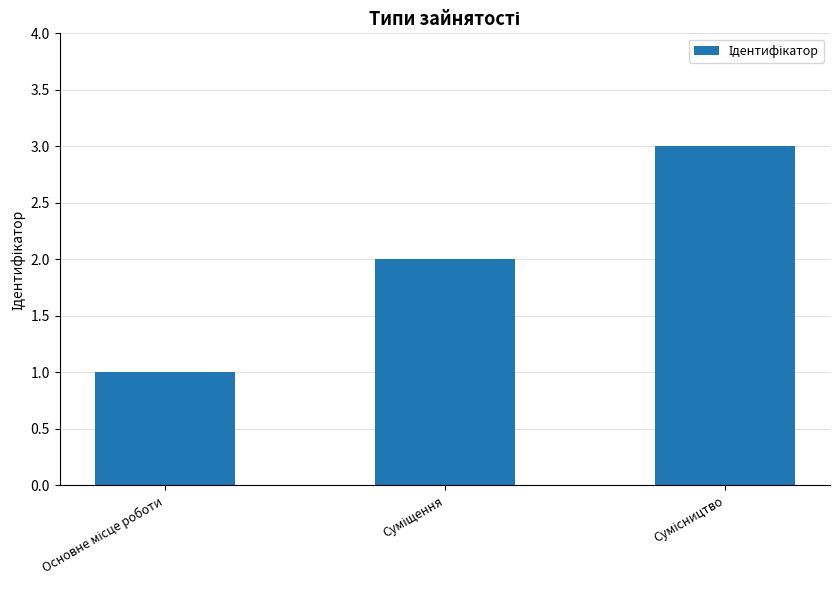

What is the sum of all values?

6